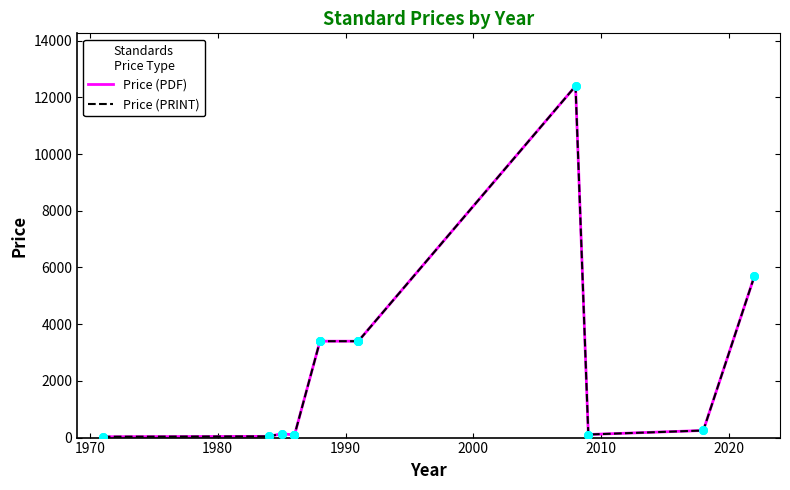

Which series reaches the maximum Y coordinate?

Price (PDF)